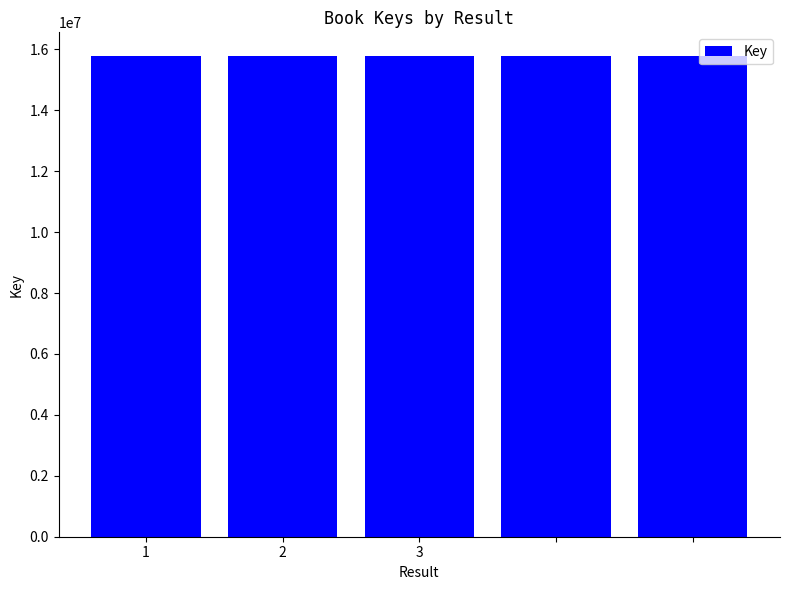

What is the value of the 2nd bar from the left?

15772877